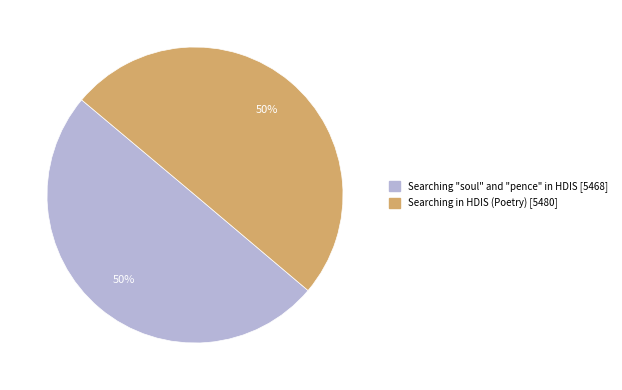

Do Searching in HDIS (Poetry) and Searching "soul" and "pence" in HDIS together represent more than half of the pie?

Yes